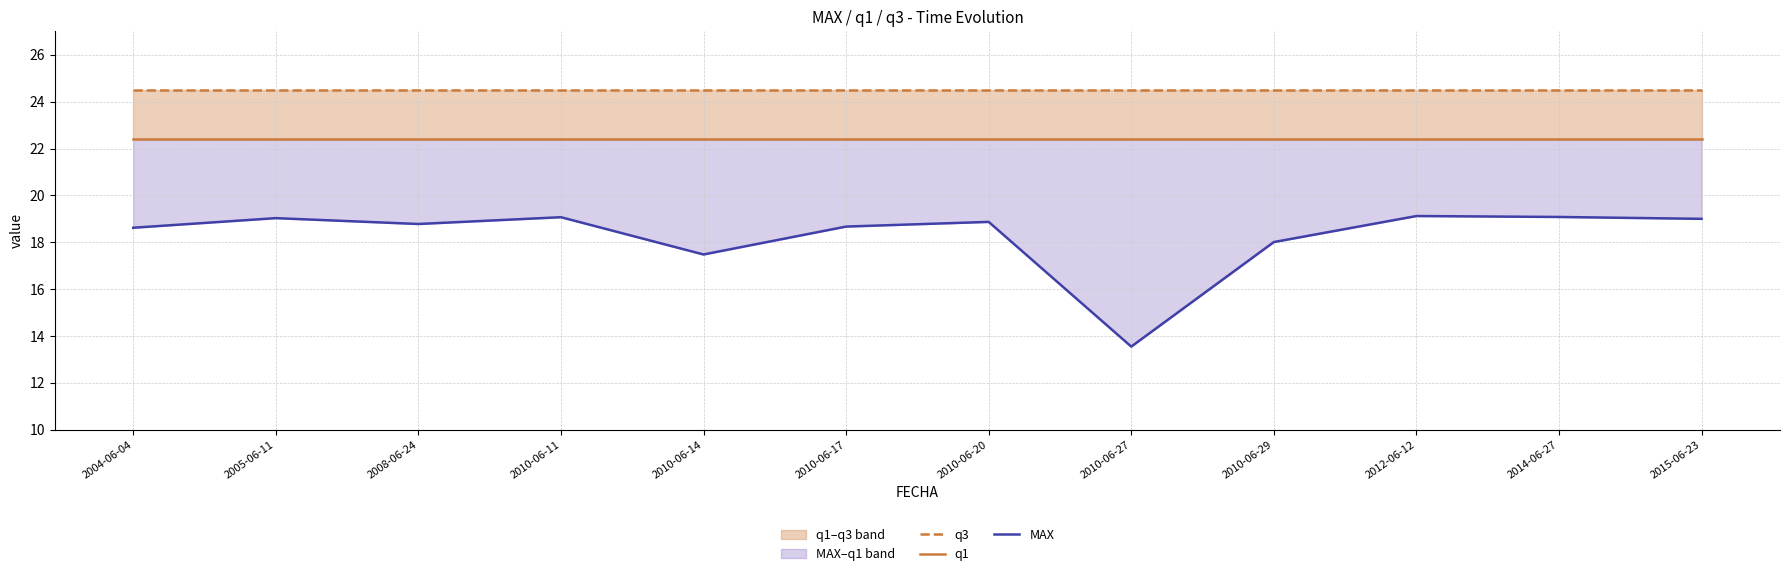

Reading left to right, extract all data points from this chart.

q3: 24.5	24.5	24.5	24.5	24.5	24.5	24.5	24.5	24.5	24.5	24.5	24.5
q1: 22.4	22.4	22.4	22.4	22.4	22.4	22.4	22.4	22.4	22.4	22.4	22.4
MAX: 18.6	19.0	18.8	19.1	17.5	18.7	18.9	13.6	18.0	19.1	19.1	19.0